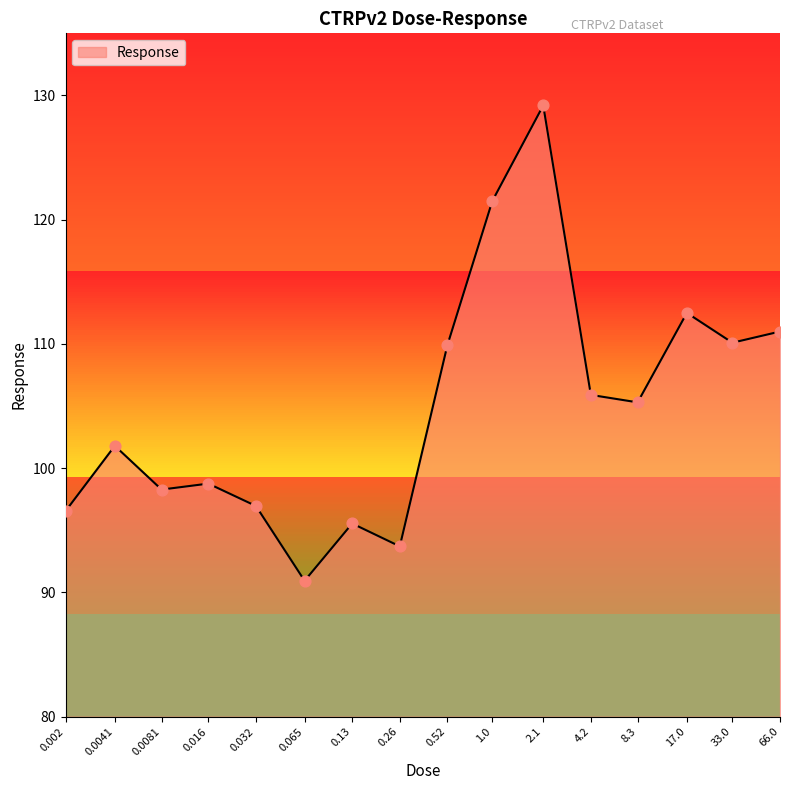

What is the change in value from 2.1 to 66.0?

-18.2